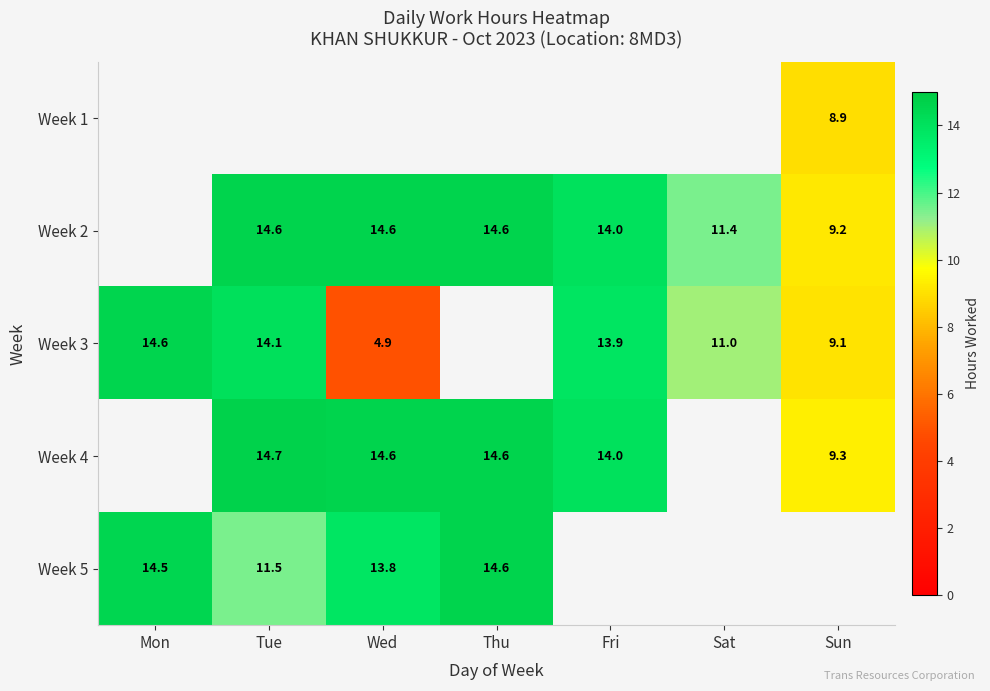

Is it true that Week 4 equals 14.6 at Wed?

True